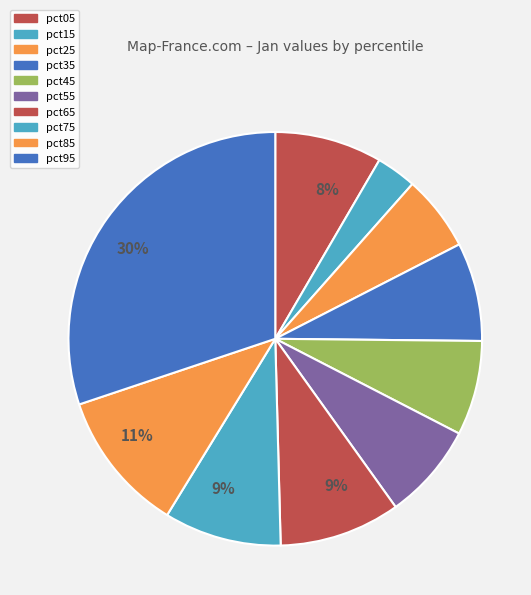

Do pct85 and pct65 together represent more than half of the pie?

No